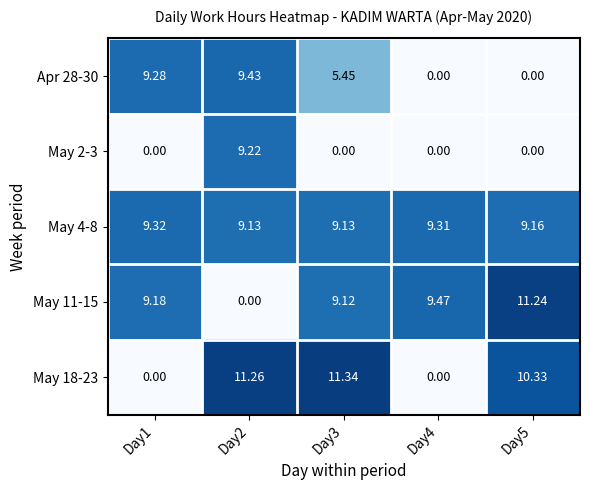

How many values in the May 11-15 series exceed 9?

4